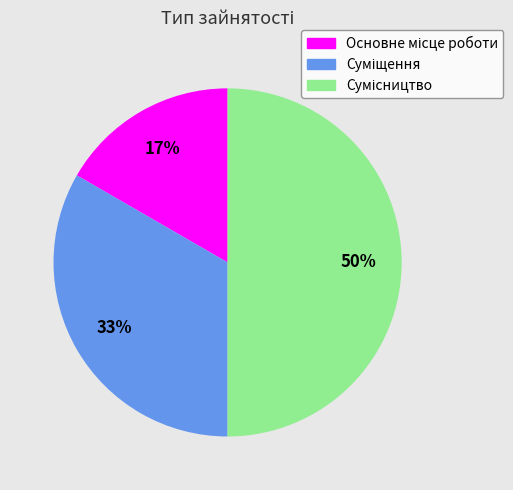

How many segments does this pie chart have?

3